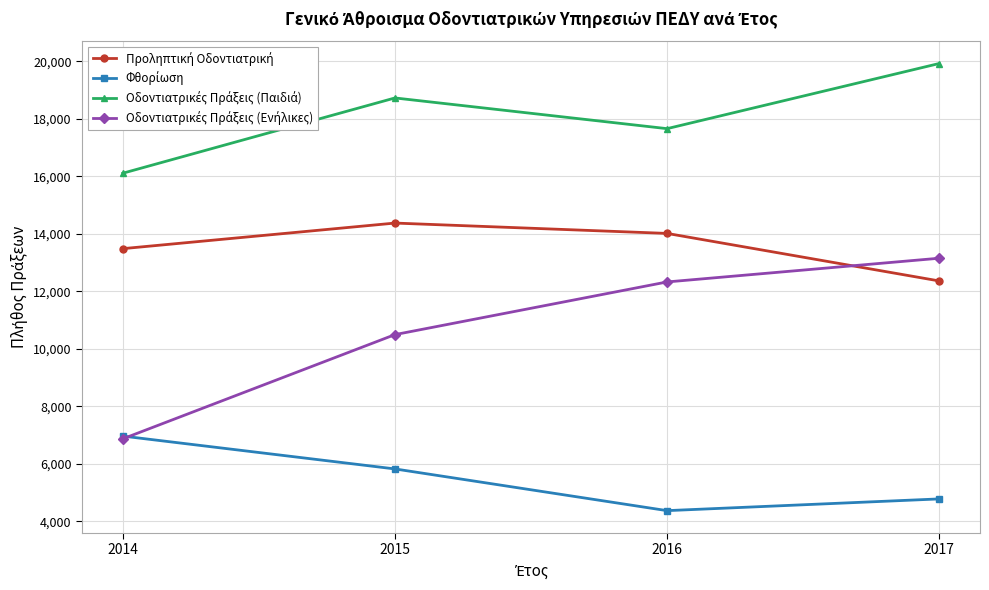

What is the total value across all series at 2015?

49408